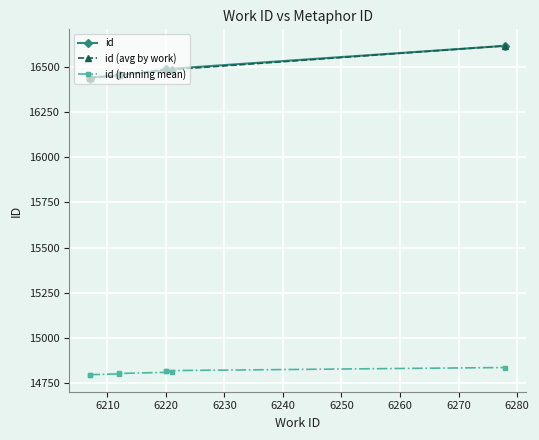

What is the value of the id (avg by work) point at the 5th from the left?

16618.0